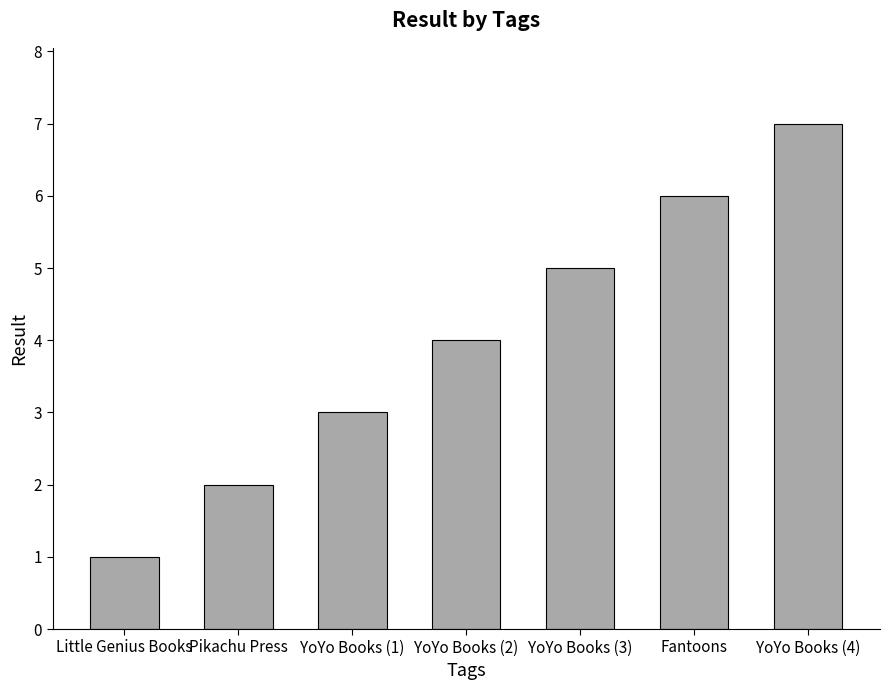

What is the label of the 4th bar from the right?

YoYo Books (2)